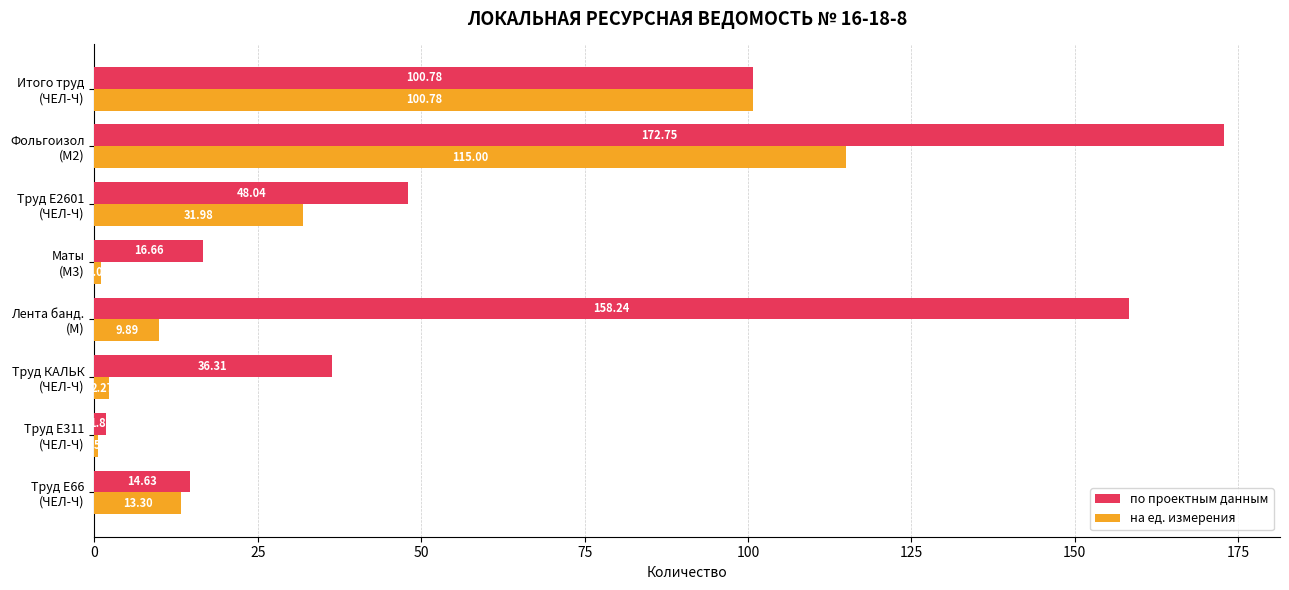

What is the average value of the на ед. измерения series?

34.4